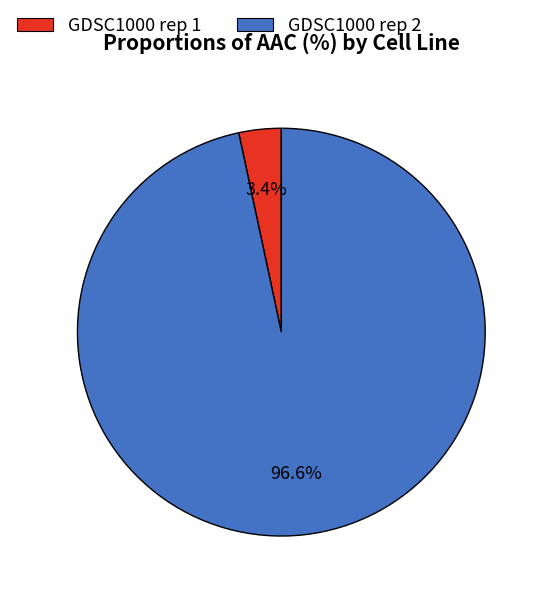

Which has a higher value, GDSC1000 rep 2 or GDSC1000 rep 1?

GDSC1000 rep 2